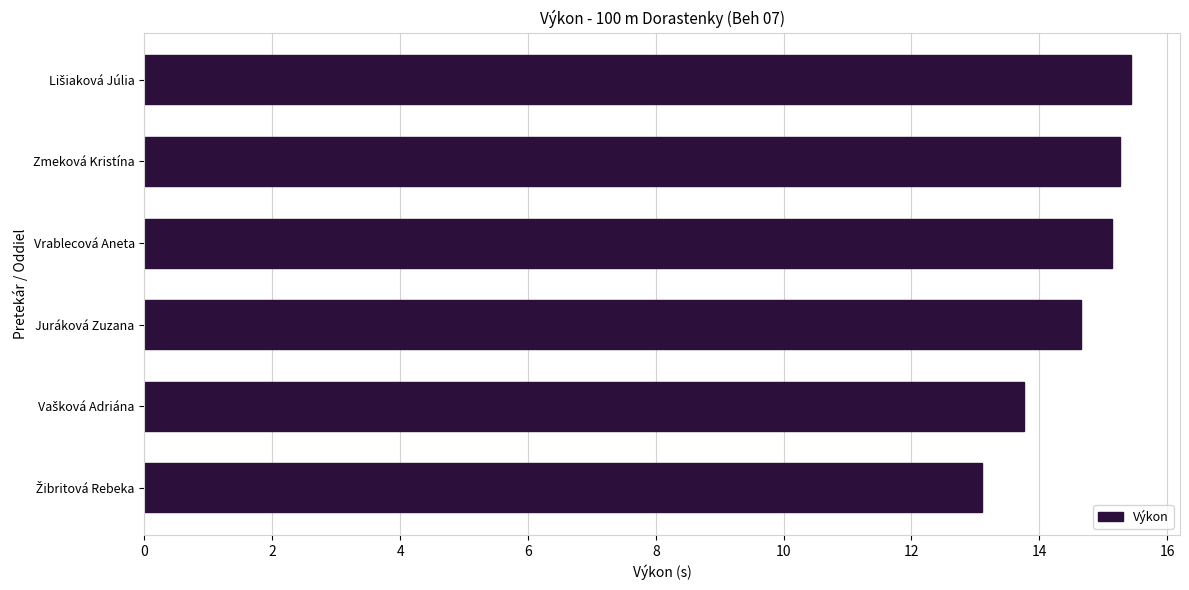

What is the change in value from Juráková Zuzana to Zmeková Kristína?

+0.6